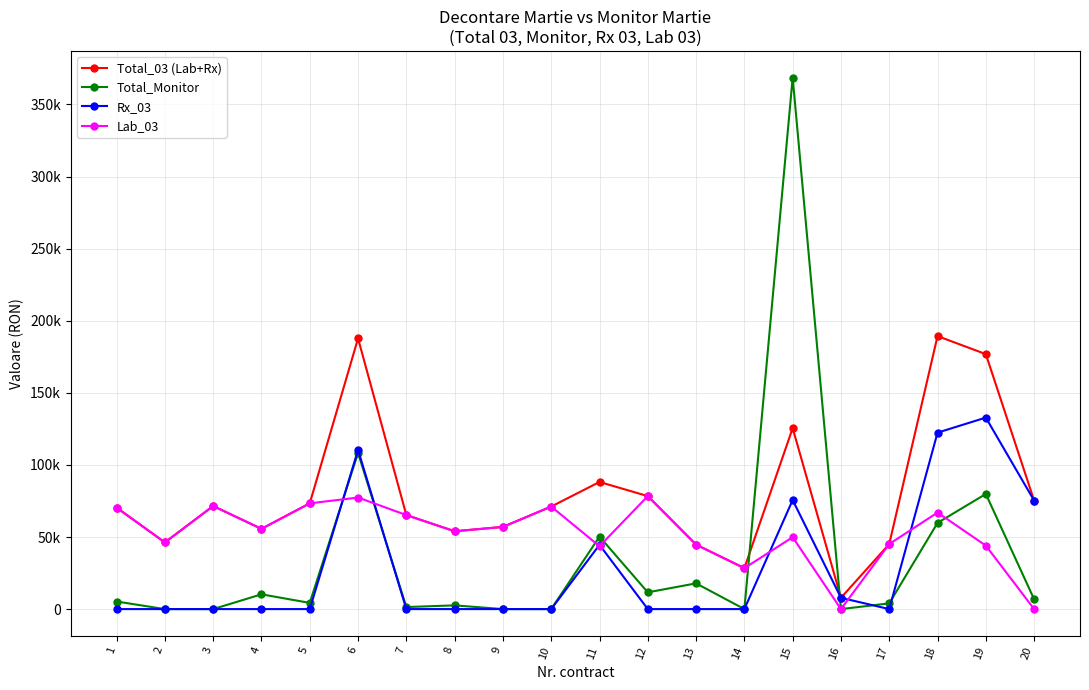

True or false: Rx_03 has a value of 192222.6 at 19.

False